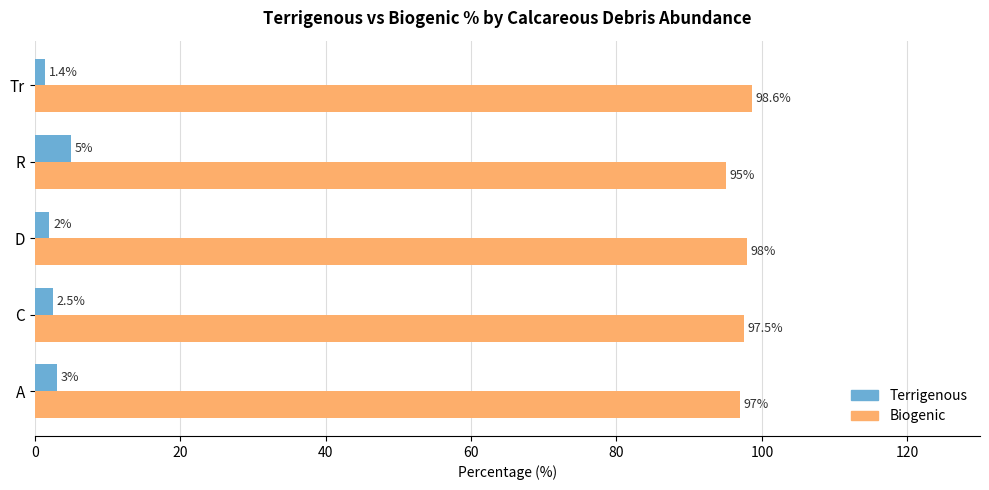

How many data points does each series have?

5